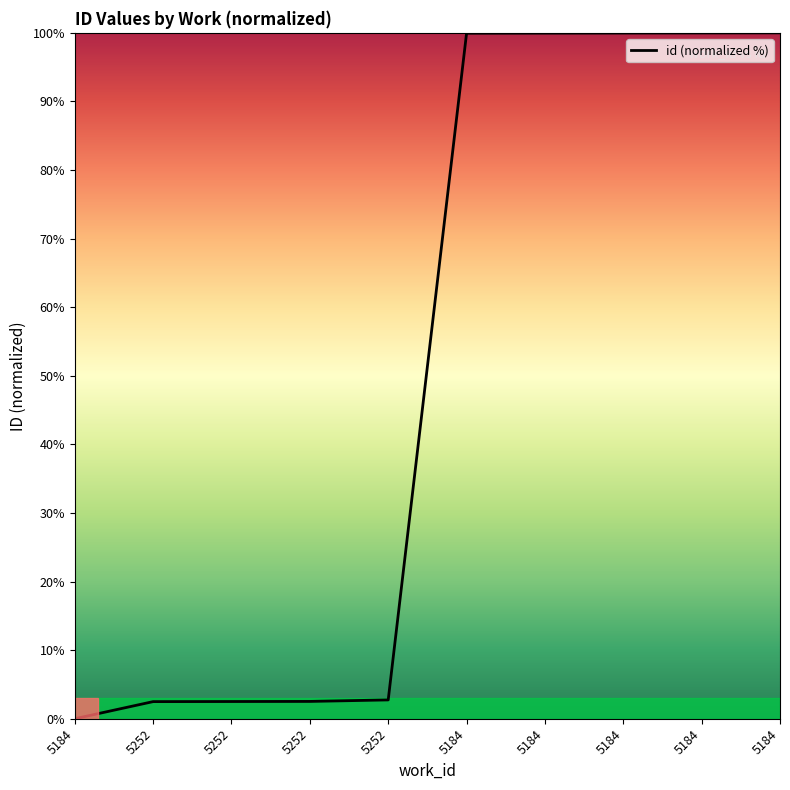

Does the chart have visible grid lines?

No